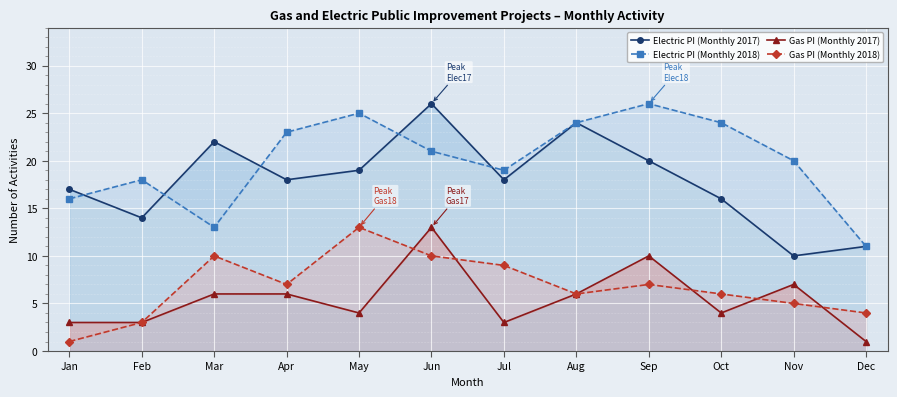

True or false: Gas PI (Monthly 2017) has a value of 9 at Mar.

False